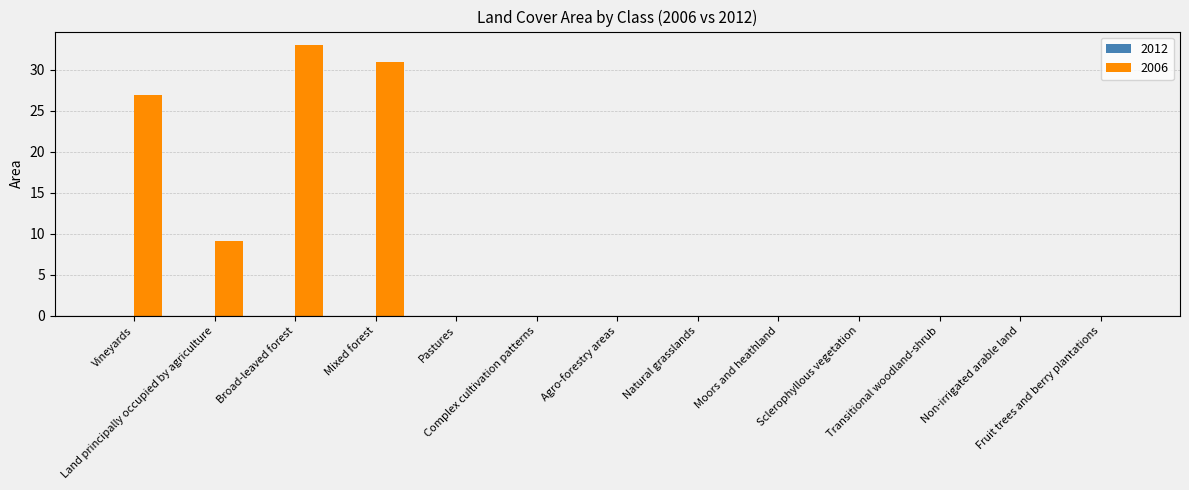

Rank the categories by value from highest to lowest.

Broad-leaved forest, Mixed forest, Vineyards, Land principally occupied by agriculture, Pastures, Complex cultivation patterns, Agro-forestry areas, Natural grasslands, Moors and heathland, Sclerophyllous vegetation, Transitional woodland-shrub, Non-irrigated arable land, Fruit trees and berry plantations